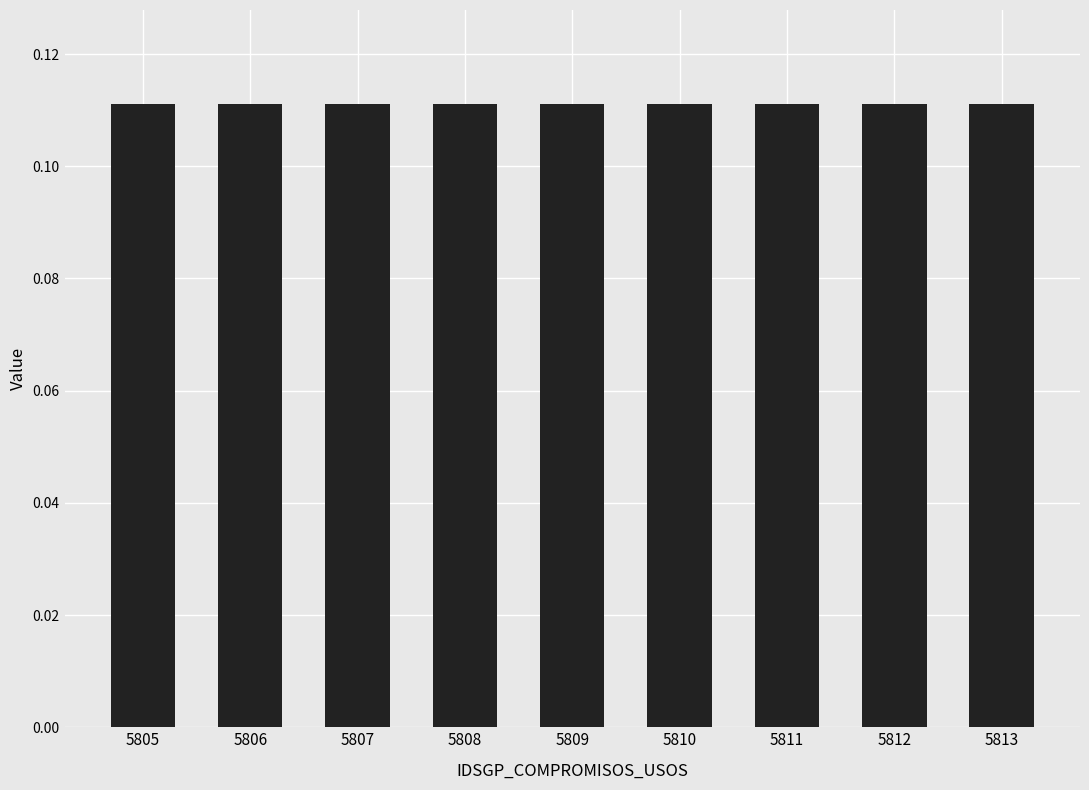

How many values are between 0 and 1?

9